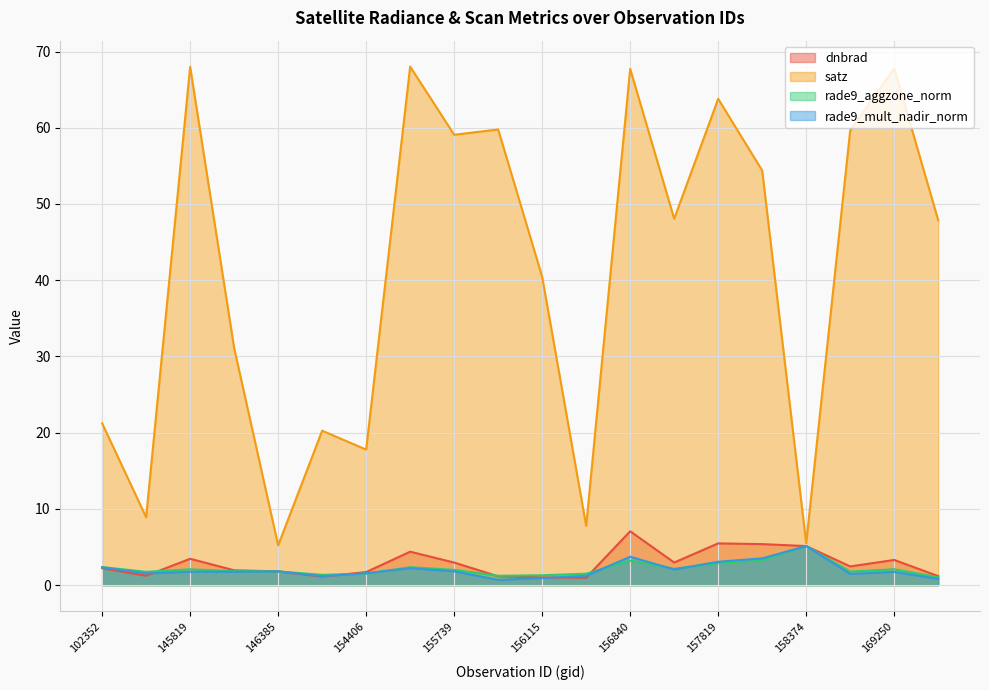

How many interior local valleys does the rade9_mult_nadir_norm series have?

5